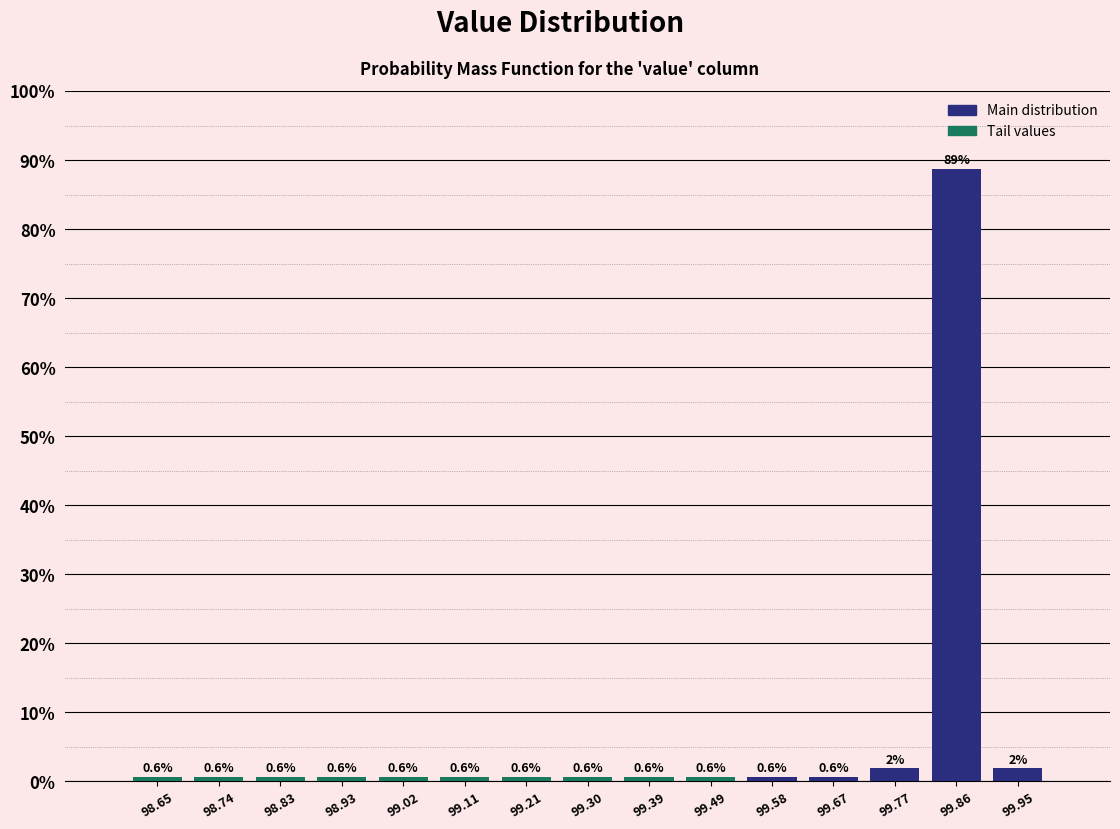

Which range on the x-axis has the tallest bar?

99.81 to 99.91